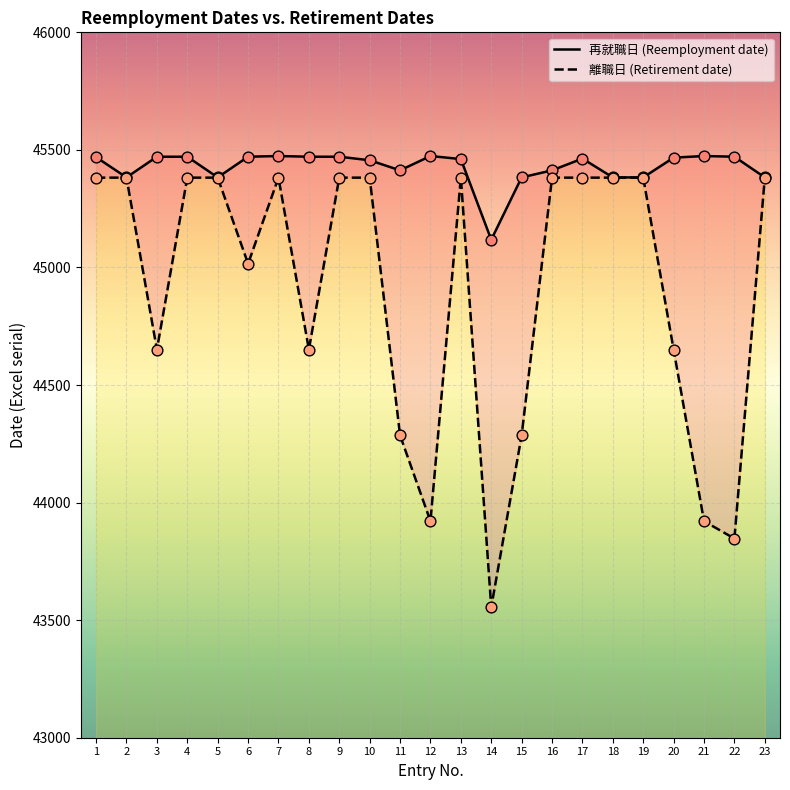

At how many categories does at least one series exceed 45401?

16